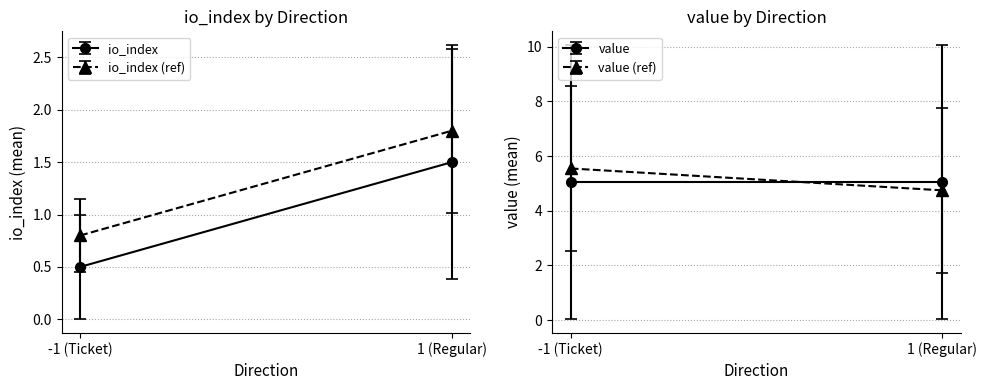

Between 4 and 2, which is larger?

4